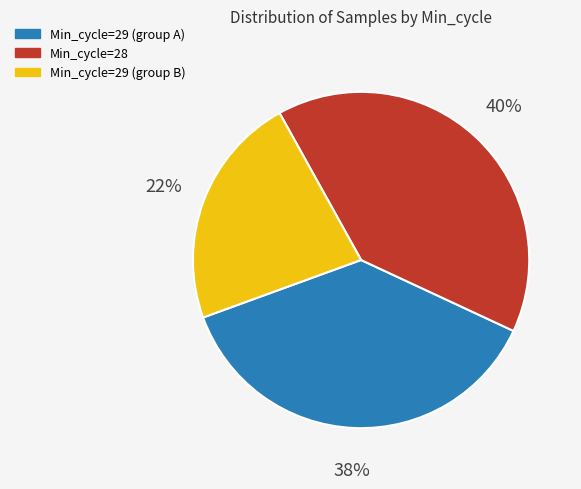

To the nearest percent, what is the difference between the largest and smallest slice percentages?

18%